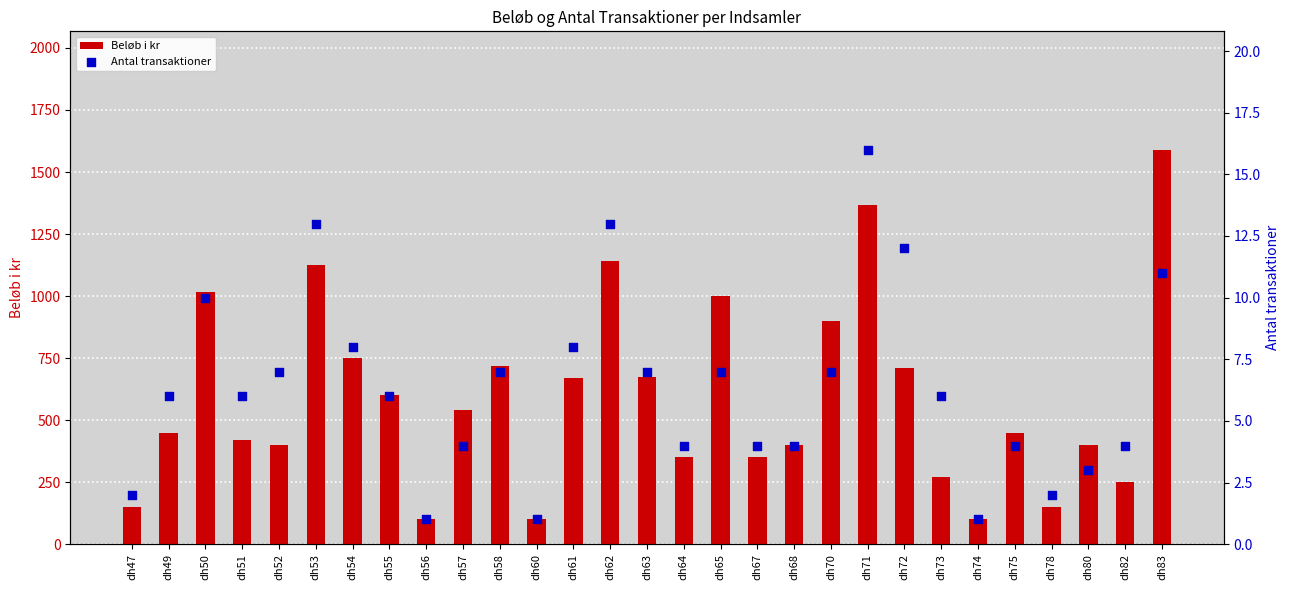

Which series has the largest Y range (max minus min)?

Beløb i kr